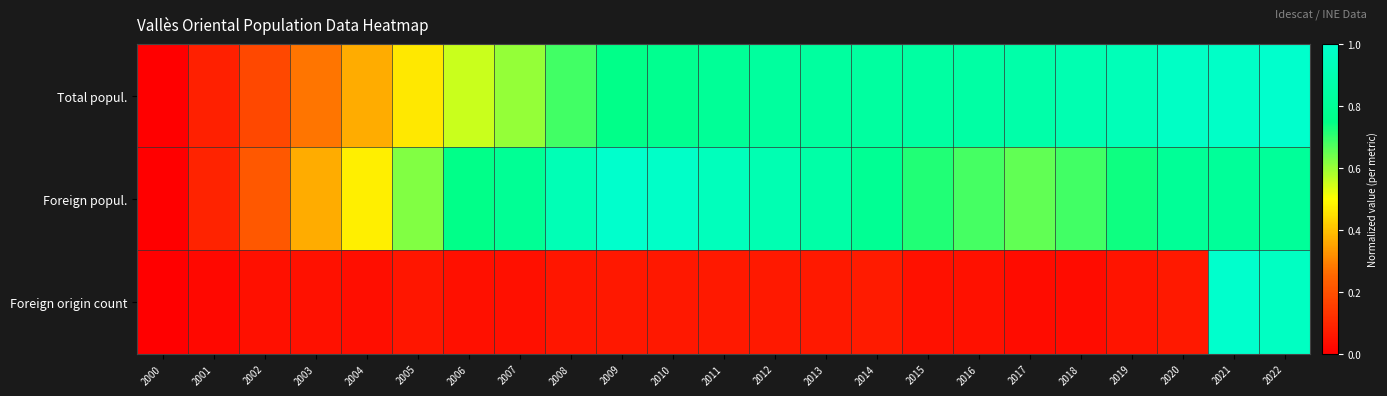

What is the difference between the highest and lowest values at 2022?

0.2